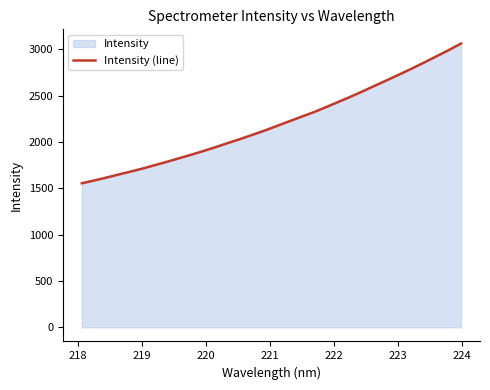

What is the difference between the maximum and minimum values?

1507.6